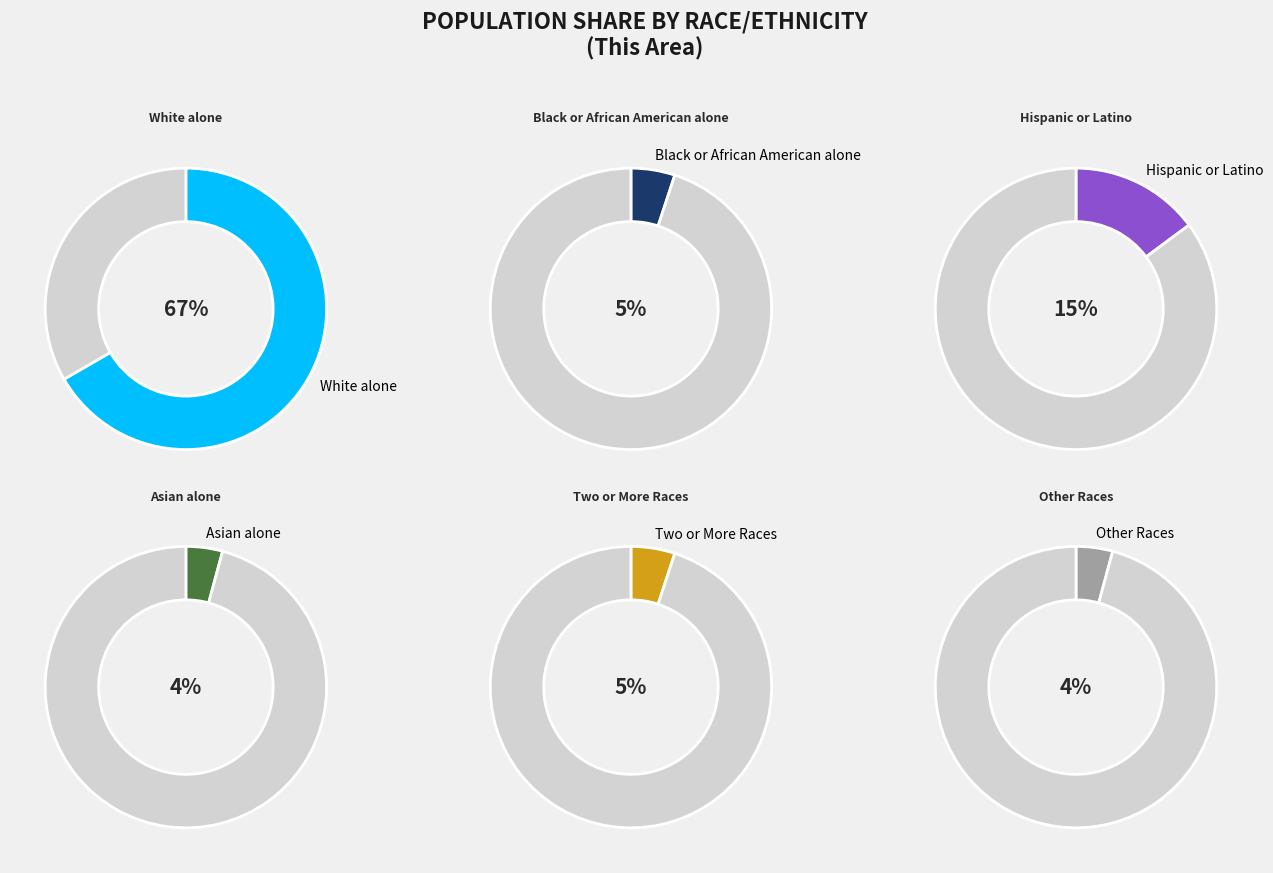

The Hispanic or Latino slice represents 30% of the pie. True or false?

False